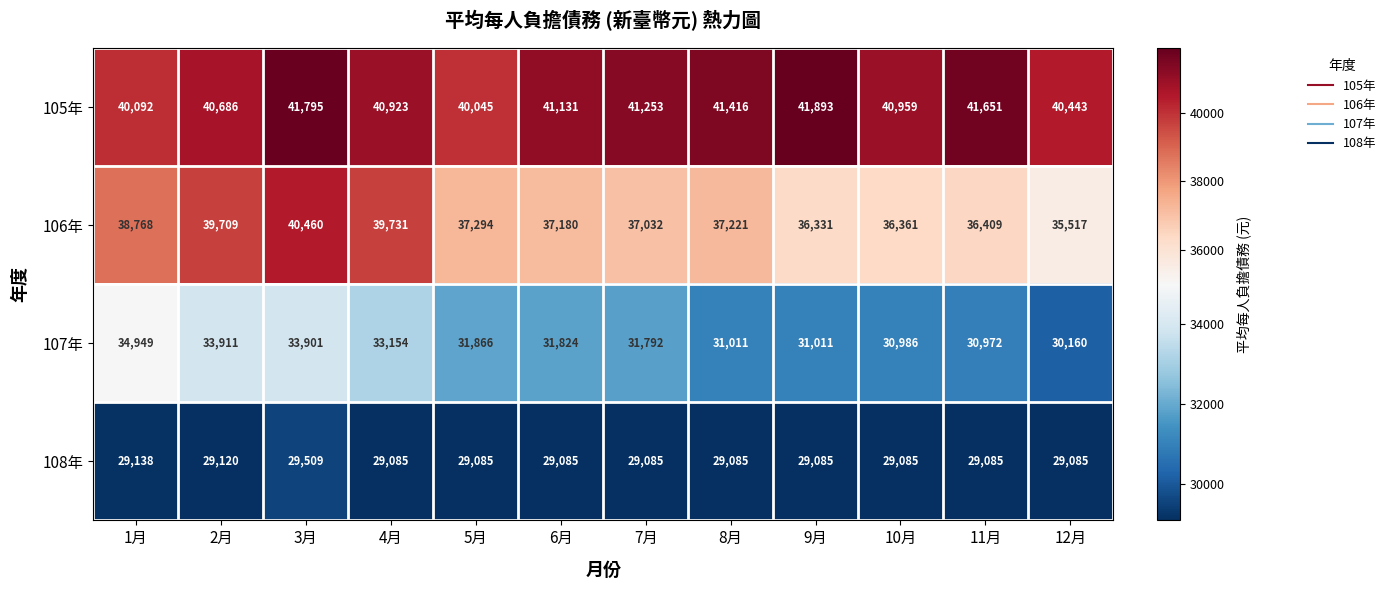

What is the smallest value displayed?

29085